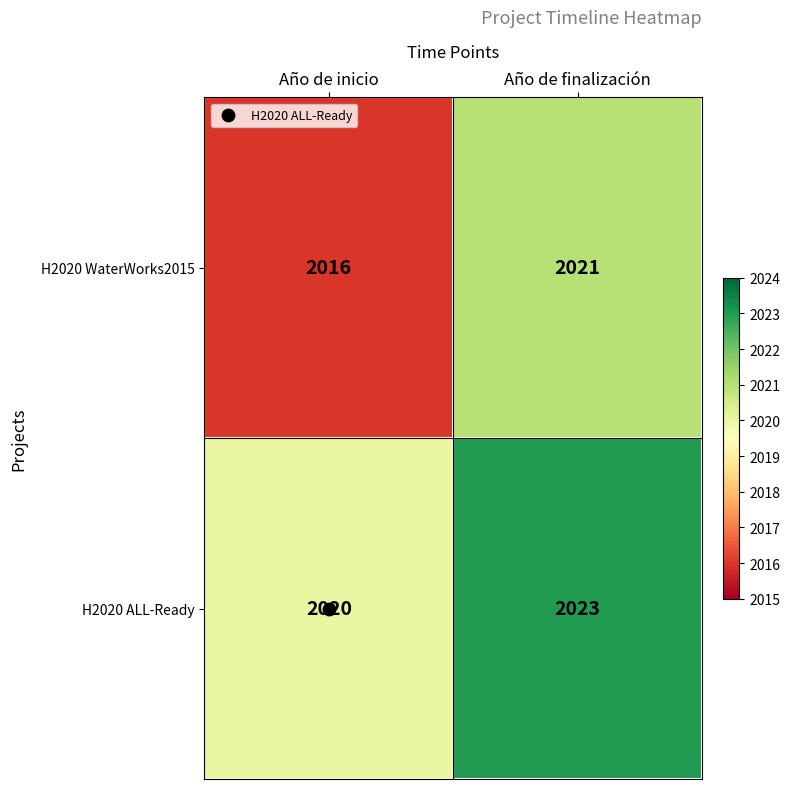

What is the difference between the maximum and minimum values in the H2020 ALL-Ready series?

3